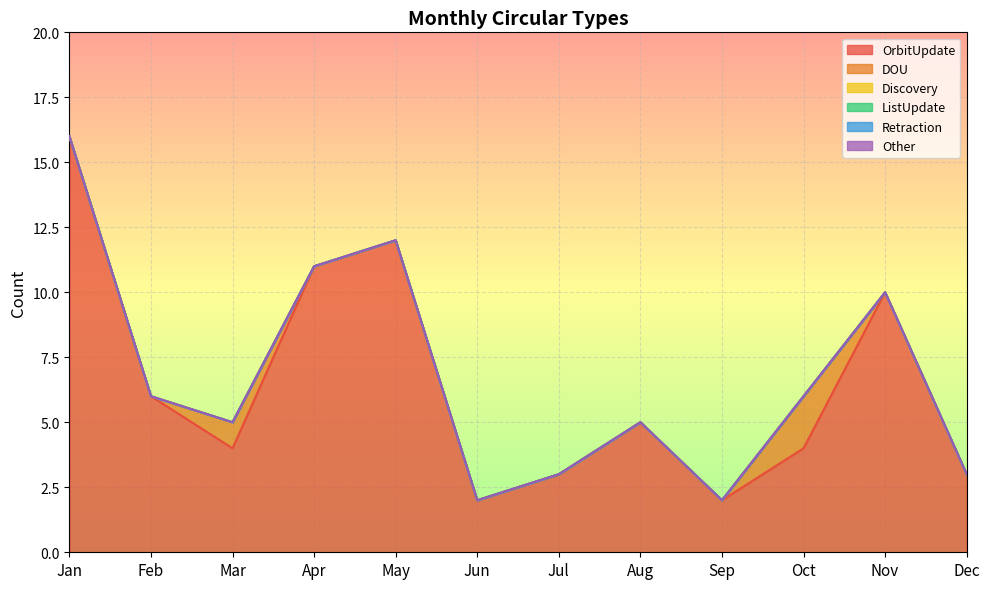

Which category has the lowest value in the DOU series?

Jan